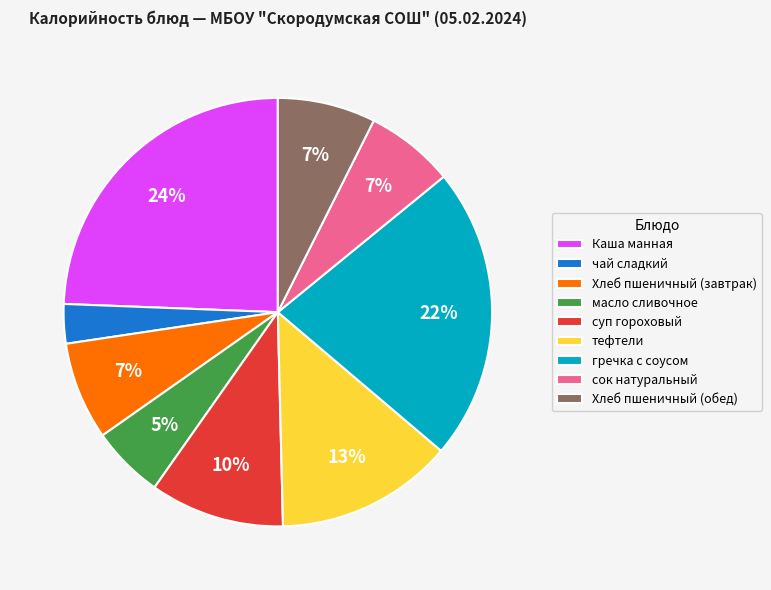

What is the smallest slice in the pie chart?

чай сладкий